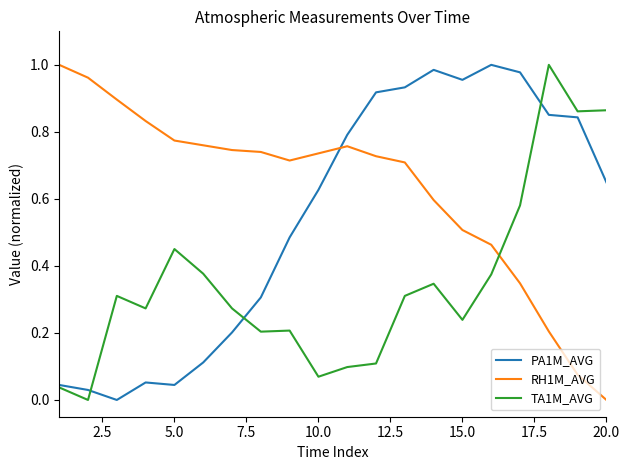

List the series in order of their overall mean, highest first.

RH1M_AVG, PA1M_AVG, TA1M_AVG